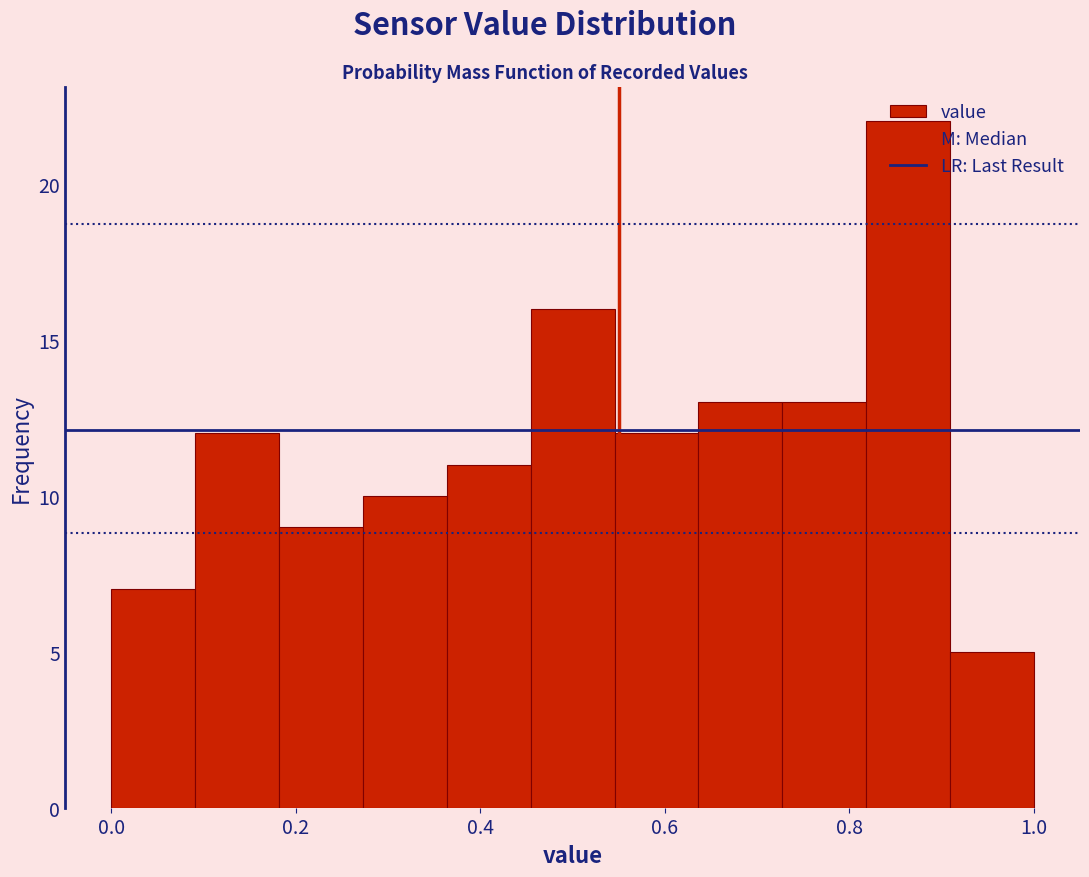

Reading left to right, transcribe this chart: for each bar, give the range it covers on the x-axis and its height. Neither the bar edges nor the heights are printed on the chart, so give them approximately, as read against the axes.

0.00 to 0.10: 7
0.10 to 0.18: 12
0.18 to 0.28: 9
0.28 to 0.36: 10
0.36 to 0.46: 11
0.46 to 0.54: 16
0.54 to 0.64: 12
0.64 to 0.72: 13
0.72 to 0.82: 13
0.82 to 0.90: 22
0.90 to 1.00: 5